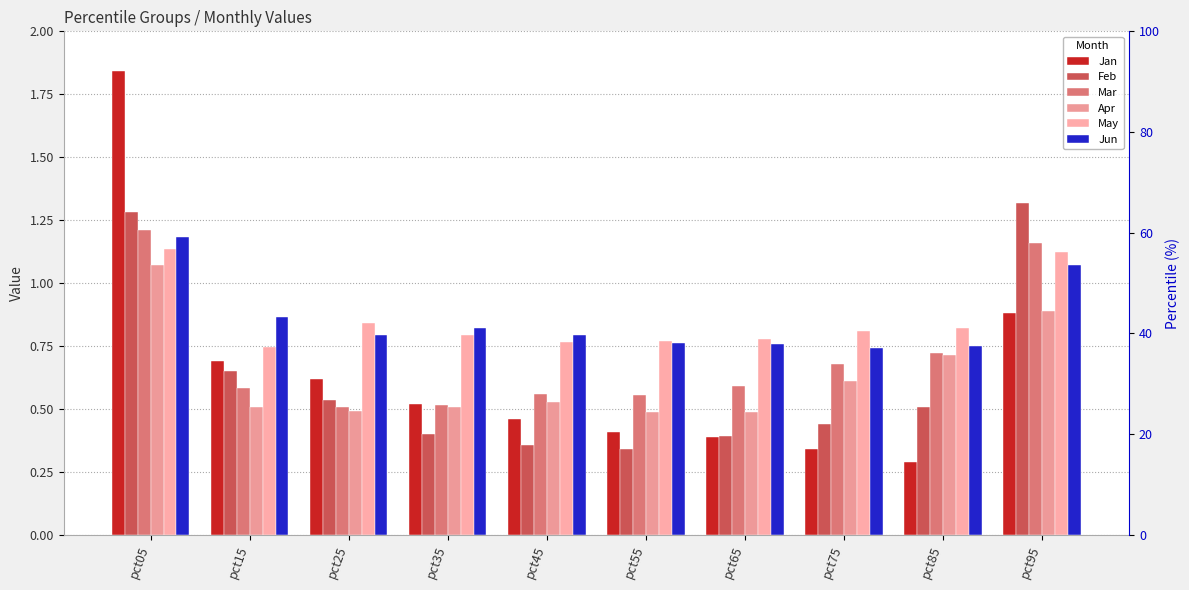

Count the Jun values in the range 0 to 1.

8